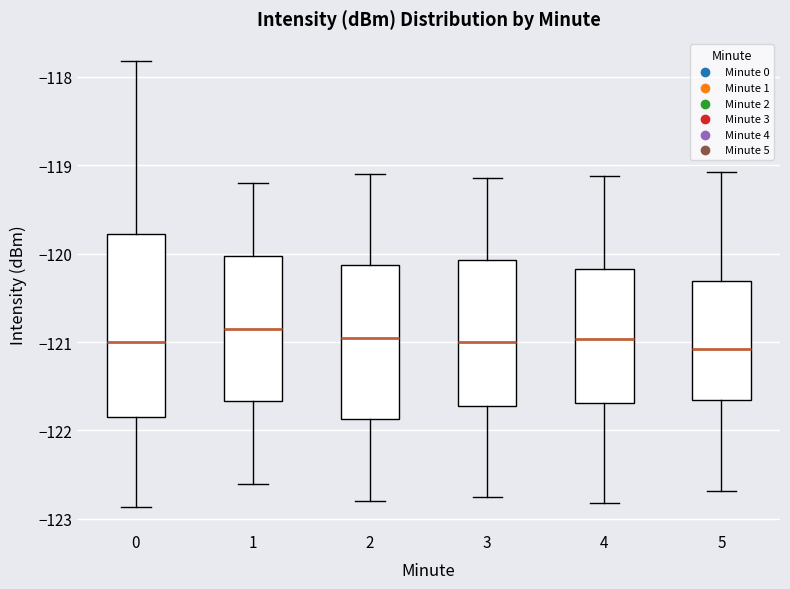

Reading left to right, transcribe this box plot: for each box, give where its median line is, the range the box spans, and where its two whiskers end, as read against the y-axis. The values are not printed on the chart, so give them approximately, as read against the axis.

0: median -121.0, box -121.9 to -119.8, whiskers -122.9 to -117.8
1: median -120.8, box -121.7 to -120.0, whiskers -122.6 to -119.2
2: median -120.9, box -121.9 to -120.1, whiskers -122.8 to -119.1
3: median -121.0, box -121.7 to -120.1, whiskers -122.7 to -119.1
4: median -121.0, box -121.7 to -120.2, whiskers -122.8 to -119.1
5: median -121.1, box -121.7 to -120.3, whiskers -122.7 to -119.1